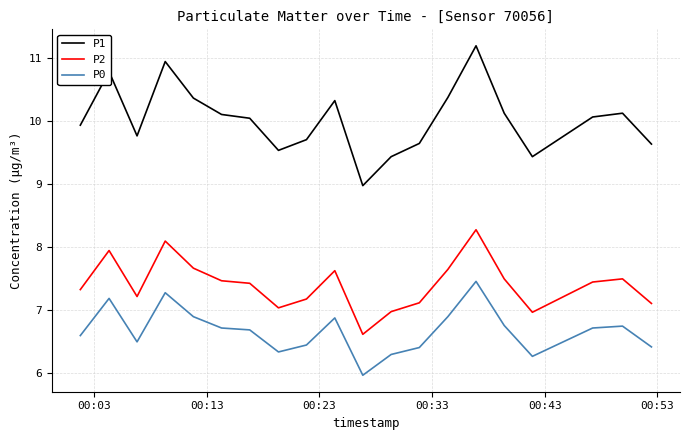

What is the sum of all P1 values?

200.4